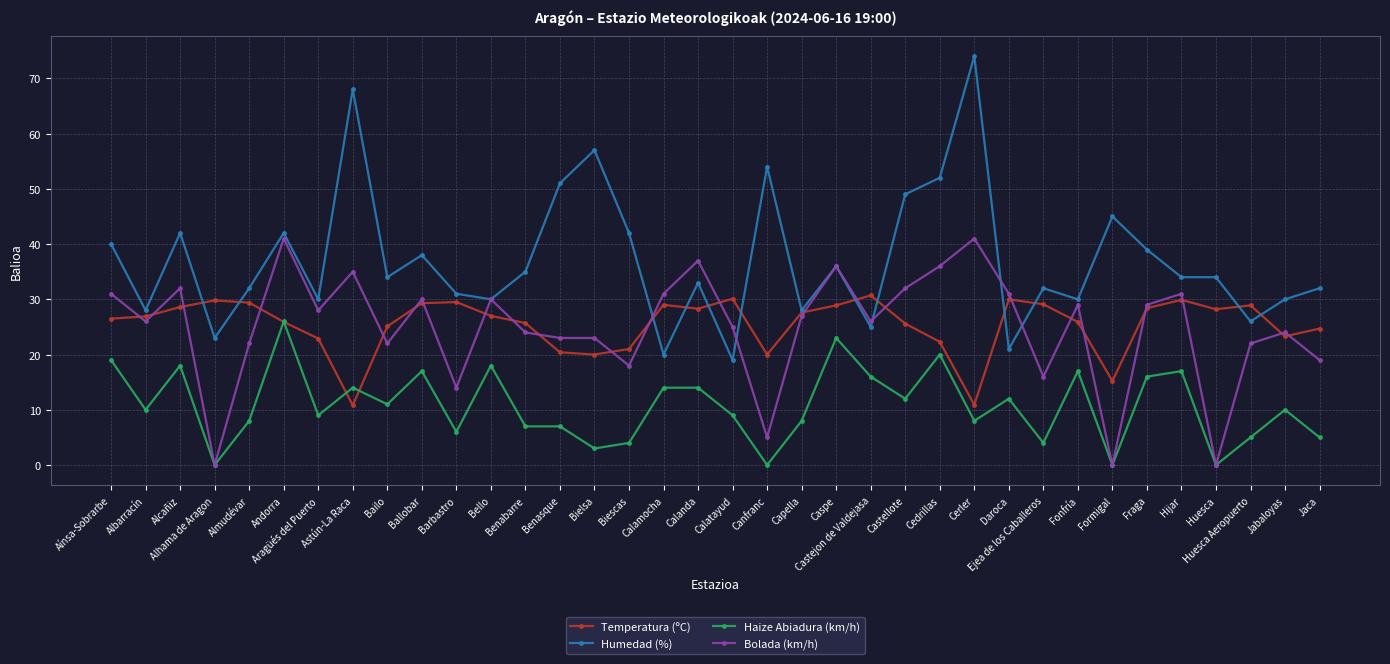

What is the approximate value of Humedad (%) at Calatayud?

19.0